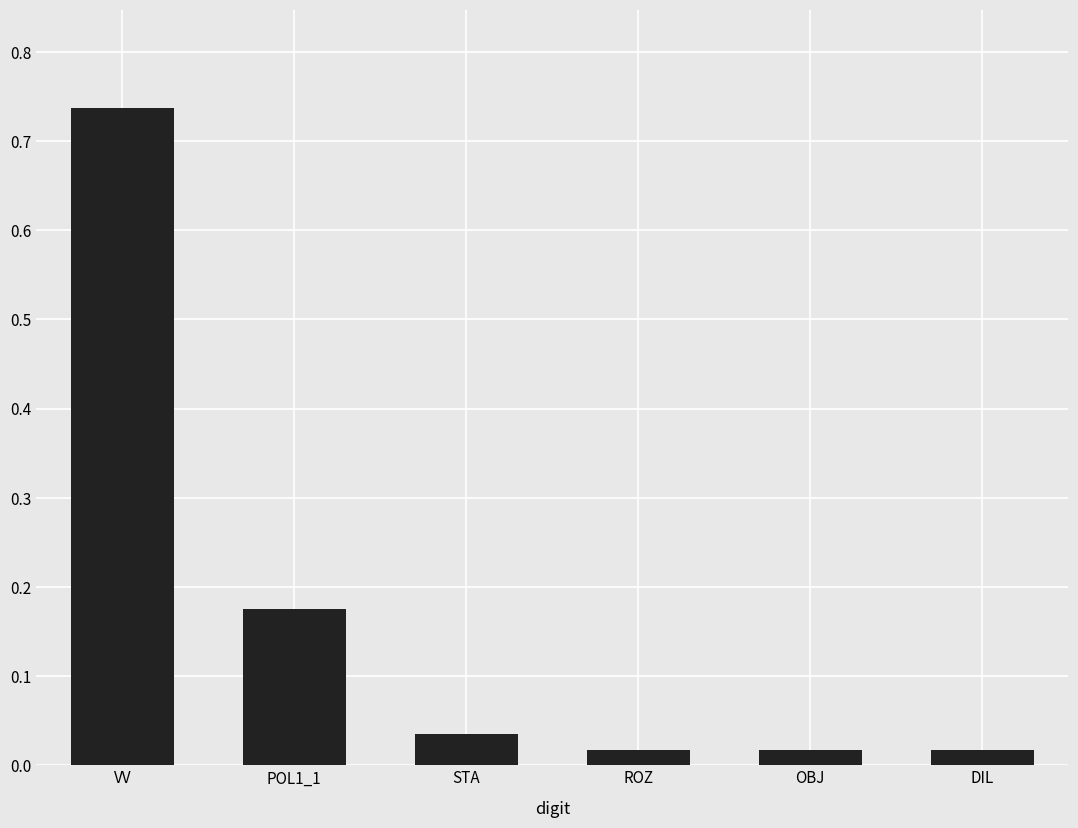

How many series are shown in this chart?

1